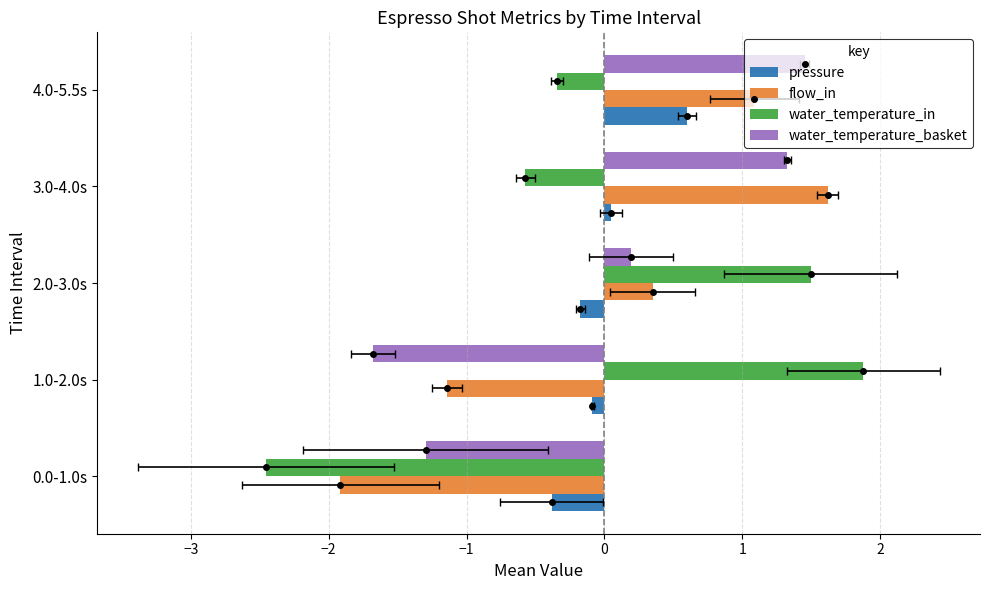

What is the difference between the maximum and second lowest values in the water_temperature_basket series?

2.7